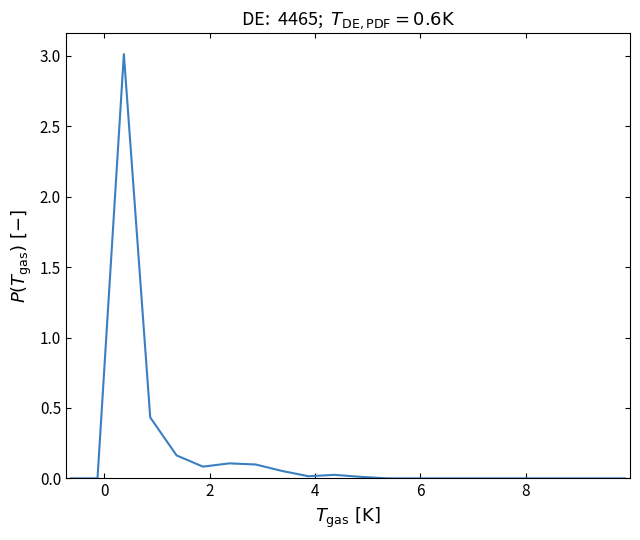

What is the difference between the maximum and minimum values?

3.0